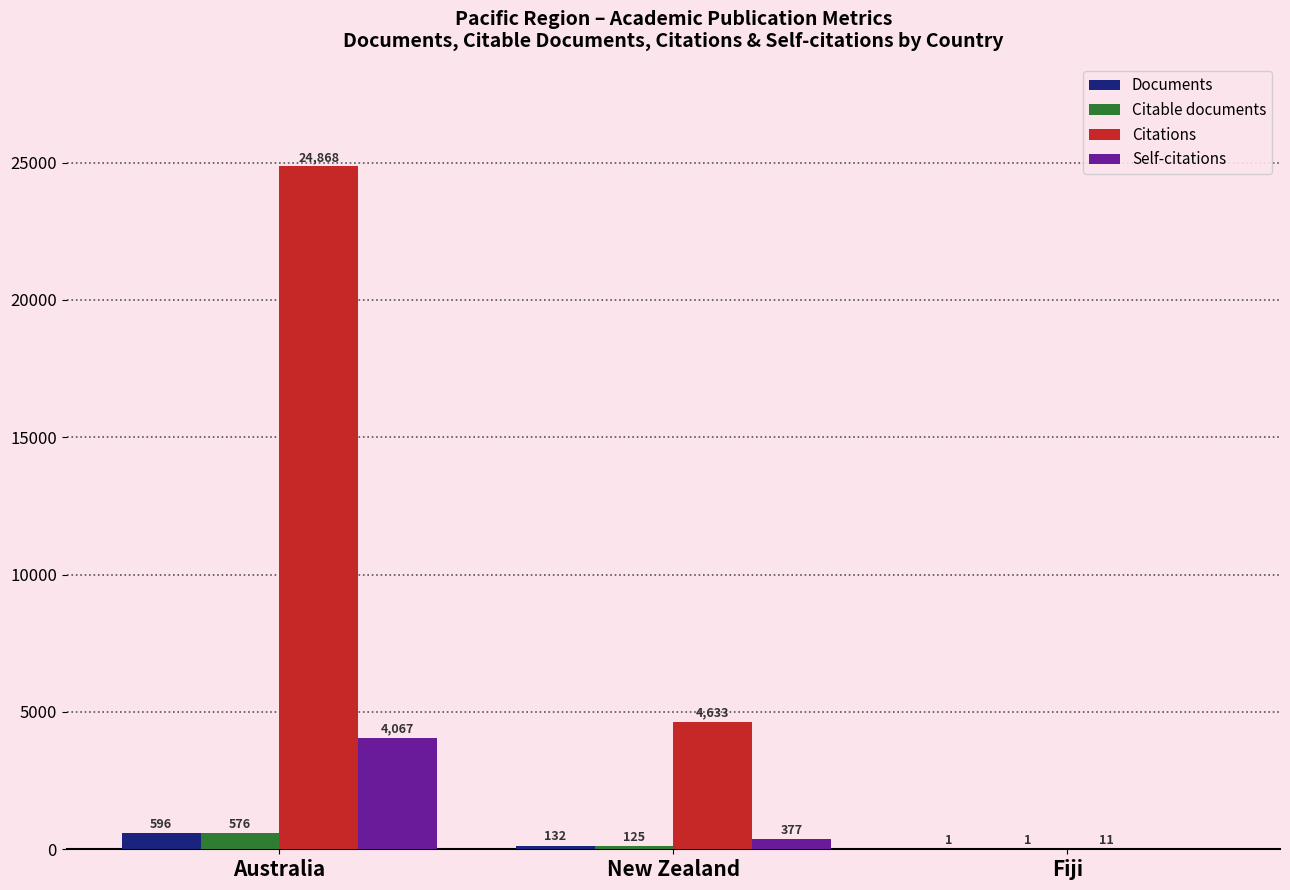

What are all the series names shown in the legend?

Documents, Citable documents, Citations, Self-citations